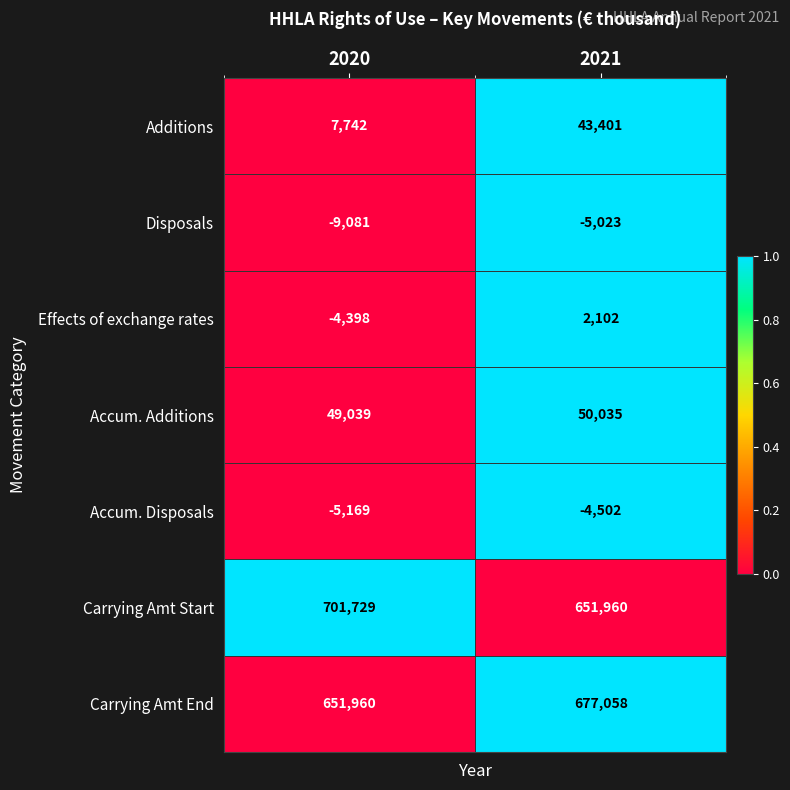

At which category does the chart reach its minimum across all series?

2020